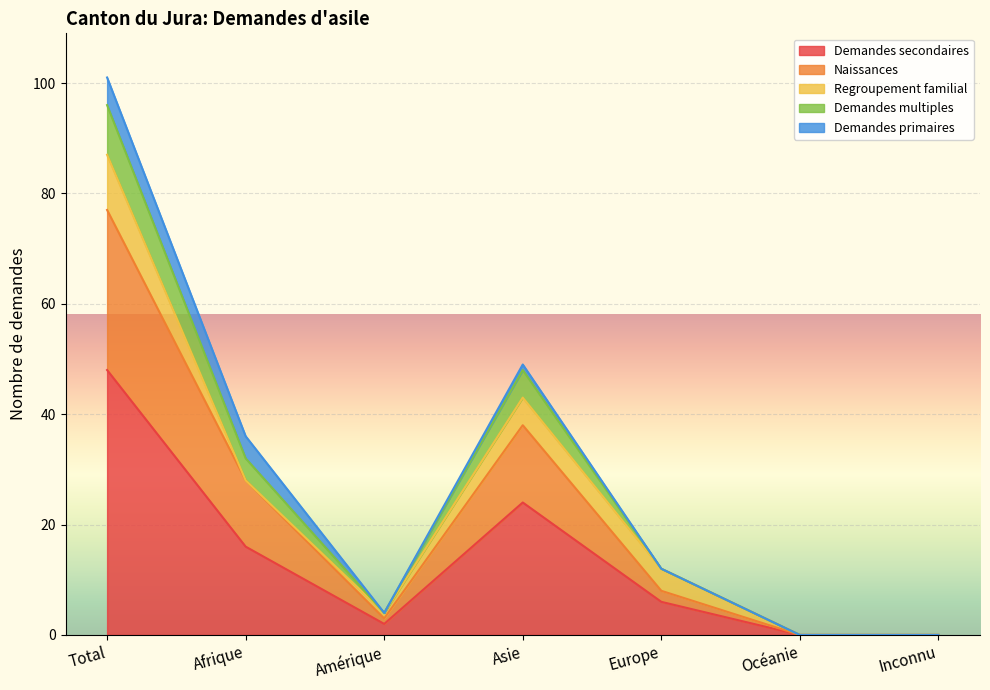

At which category is the sum across all series the highest?

Total